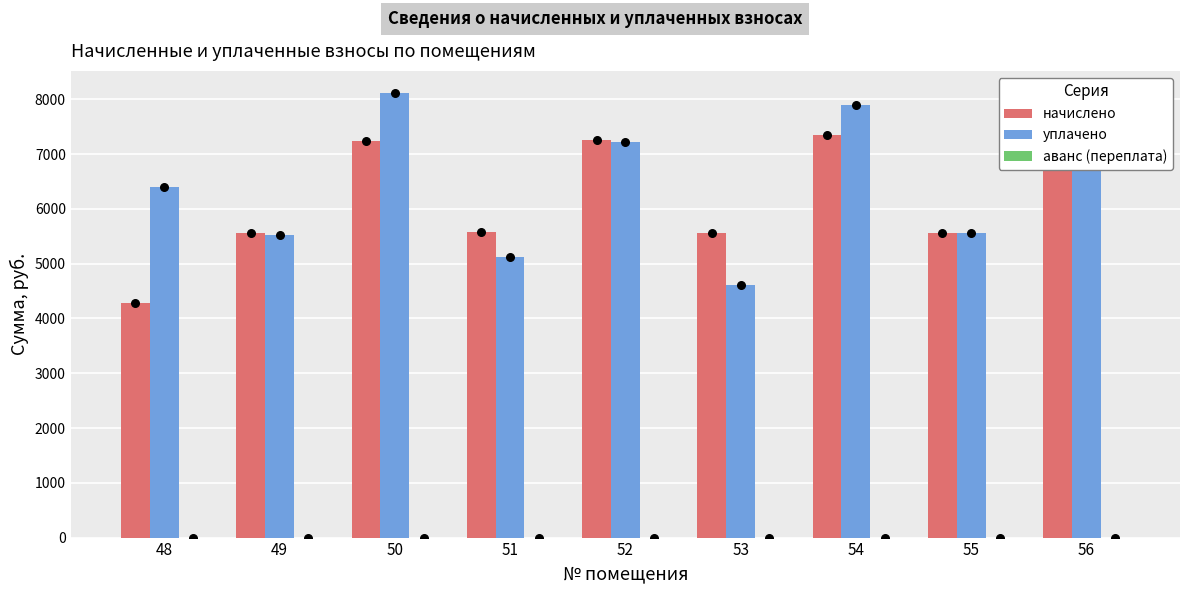

Is the value of уплачено at 53 greater than the value of начислено at 48?

Yes